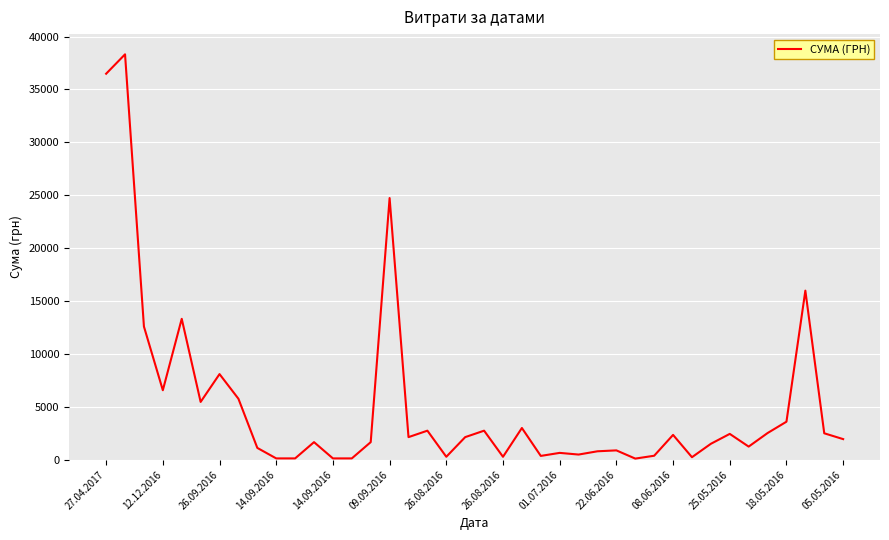

How many lines are shown in the chart?

1